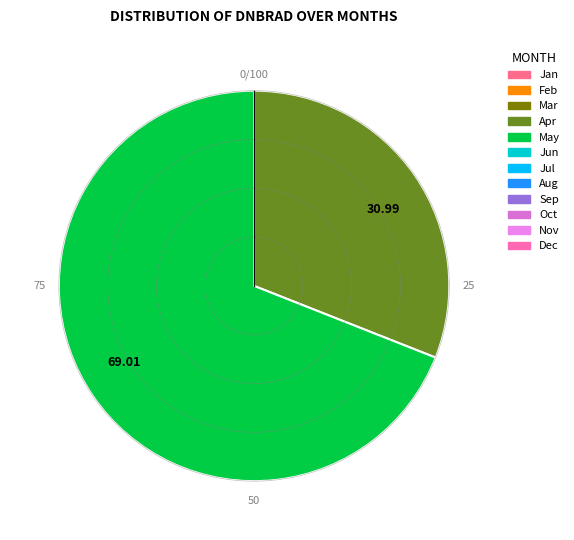

Rank the categories by value from lowest to highest.

30.99, 69.01